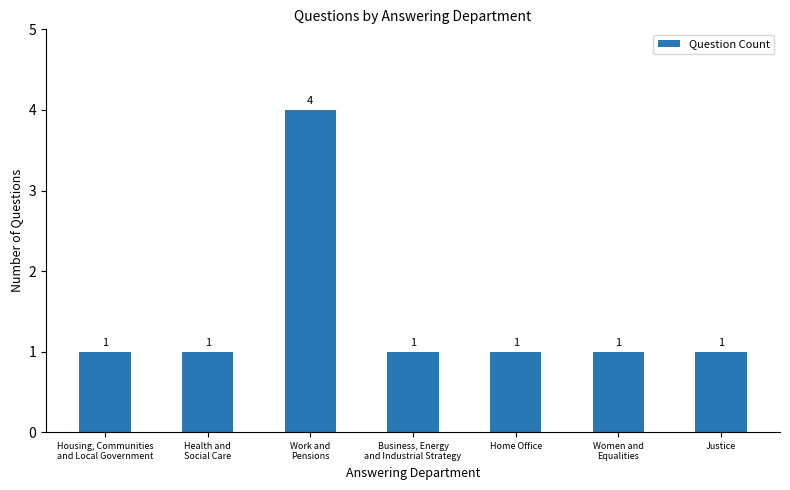

Read the value at Justice.

1